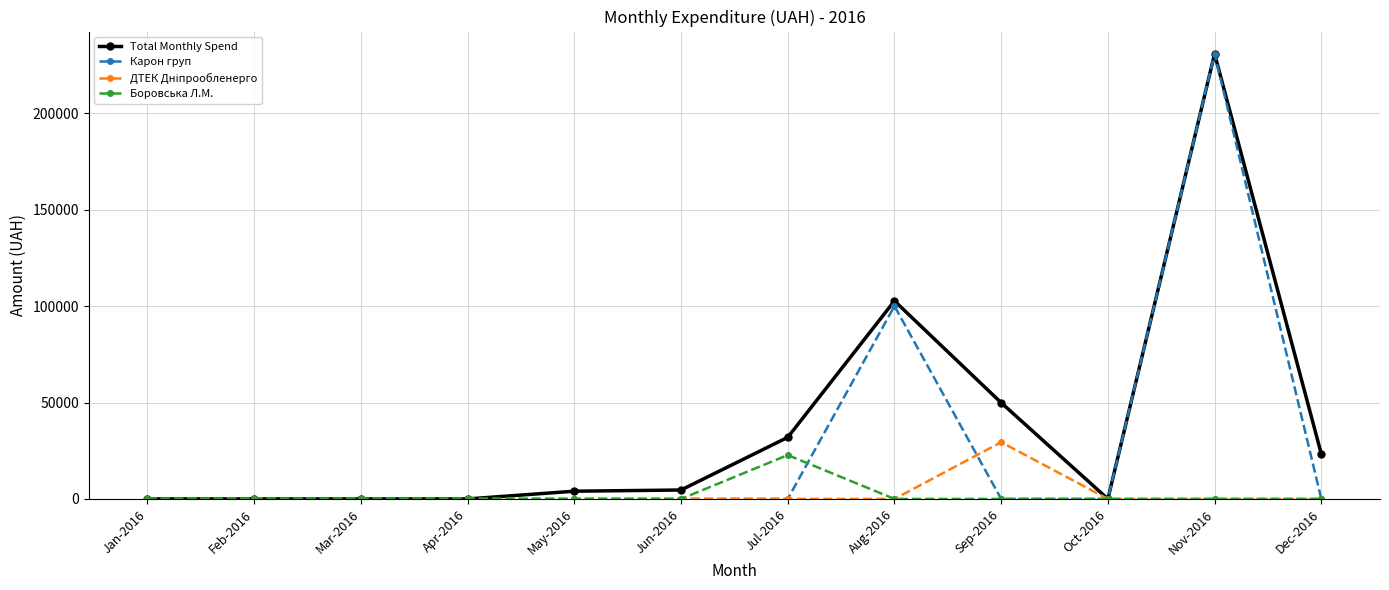

What is the total value across all series at Dec-2016?

23302.0